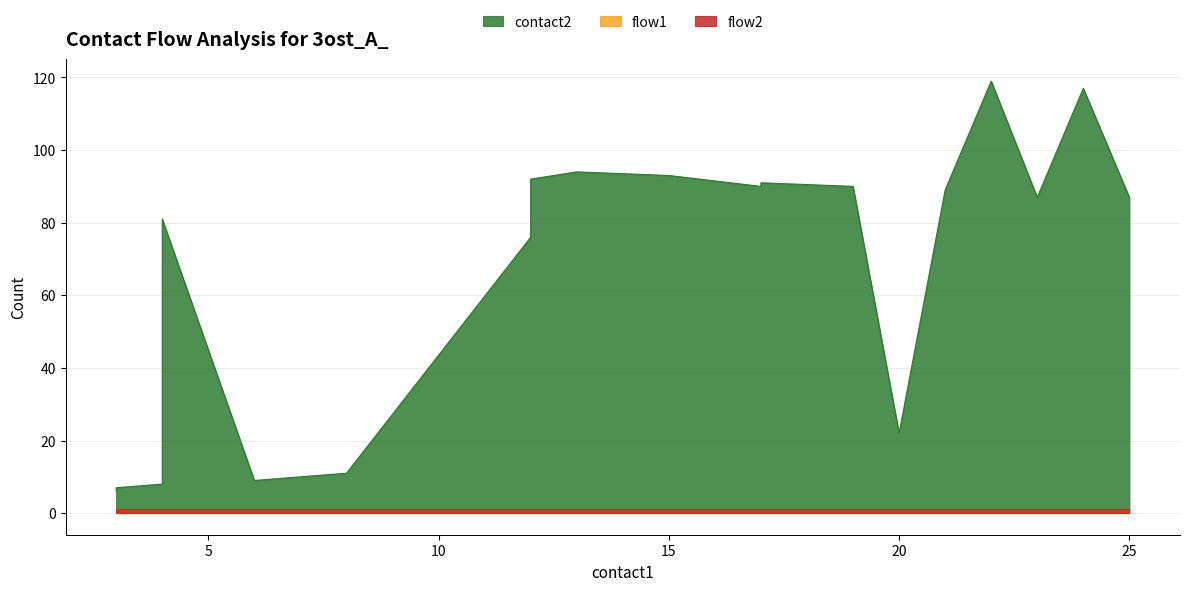

Reading left to right, list all the values displayed in this chart.

contact2: 3=6	3=7	4=8	4=81	6=9	7=10	8=11	12=76	12=92	13=94	15=93	17=90	17=91	19=90	20=22	21=89	22=119	23=87	24=117	25=87
flow1: 3=1	3=1	4=1	4=1	6=1	7=1	8=1	12=1	12=1	13=1	15=1	17=1	17=1	19=1	20=1	21=1	22=1	23=1	24=1	25=1
flow2: 3=1	3=1	4=1	4=1	6=1	7=1	8=1	12=1	12=1	13=1	15=1	17=1	17=1	19=1	20=1	21=1	22=1	23=1	24=1	25=1